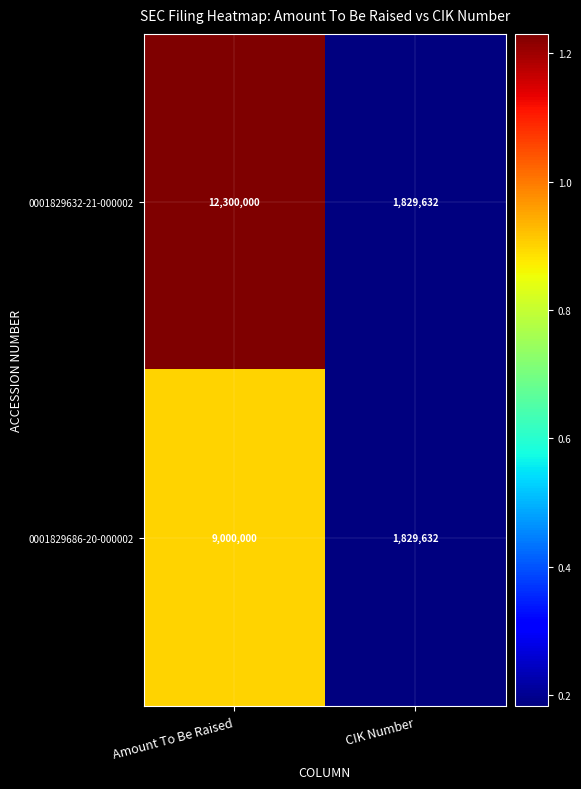

List the series in order of their peak value, highest first.

0001829632-21-000002, 0001829686-20-000002